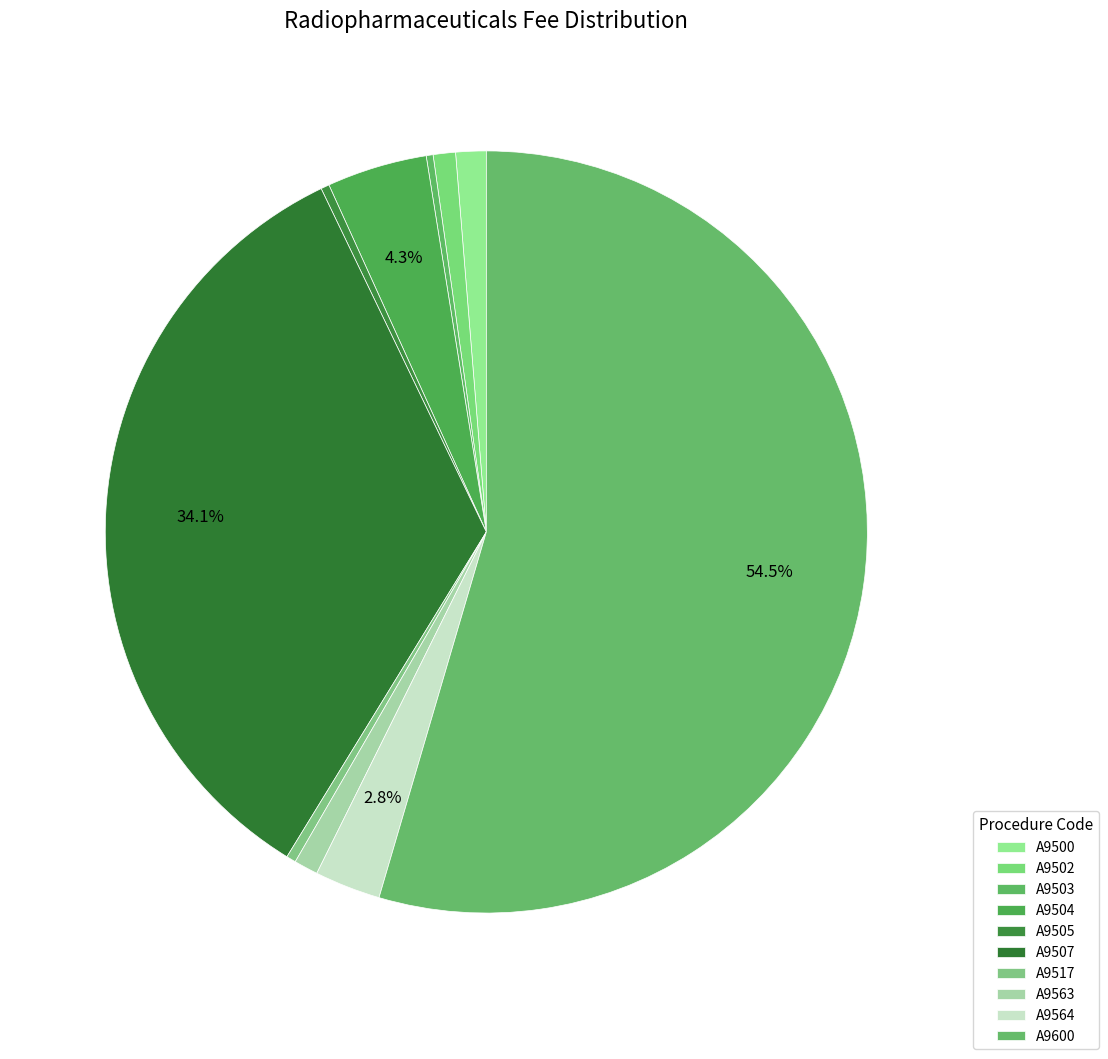

Count the number of slices in the pie.

10